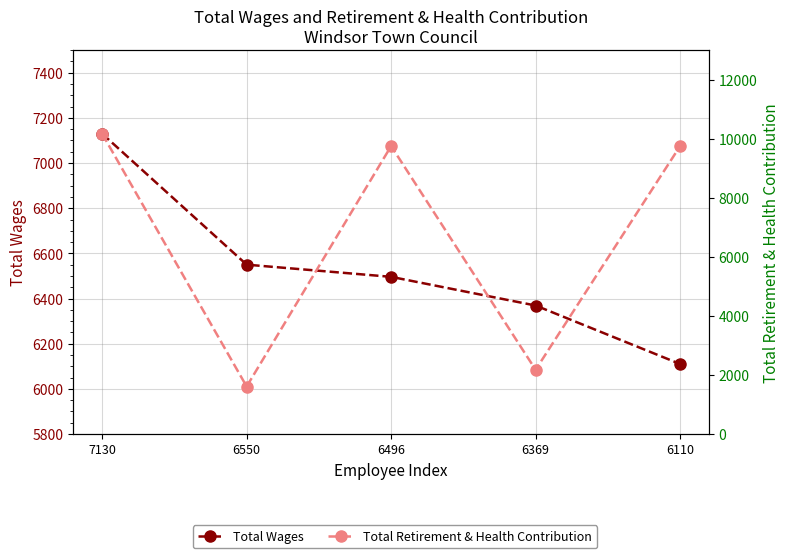

What is the total value across all series at 6110?

15860